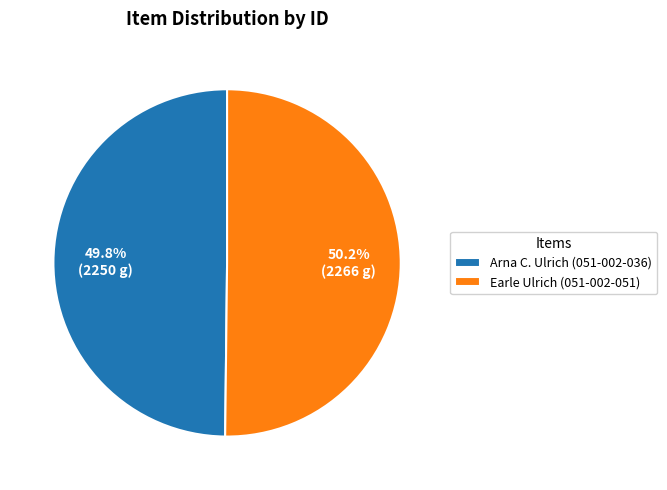

How much of the chart is everything except Earle Ulrich (051-002-051)?

49.8%